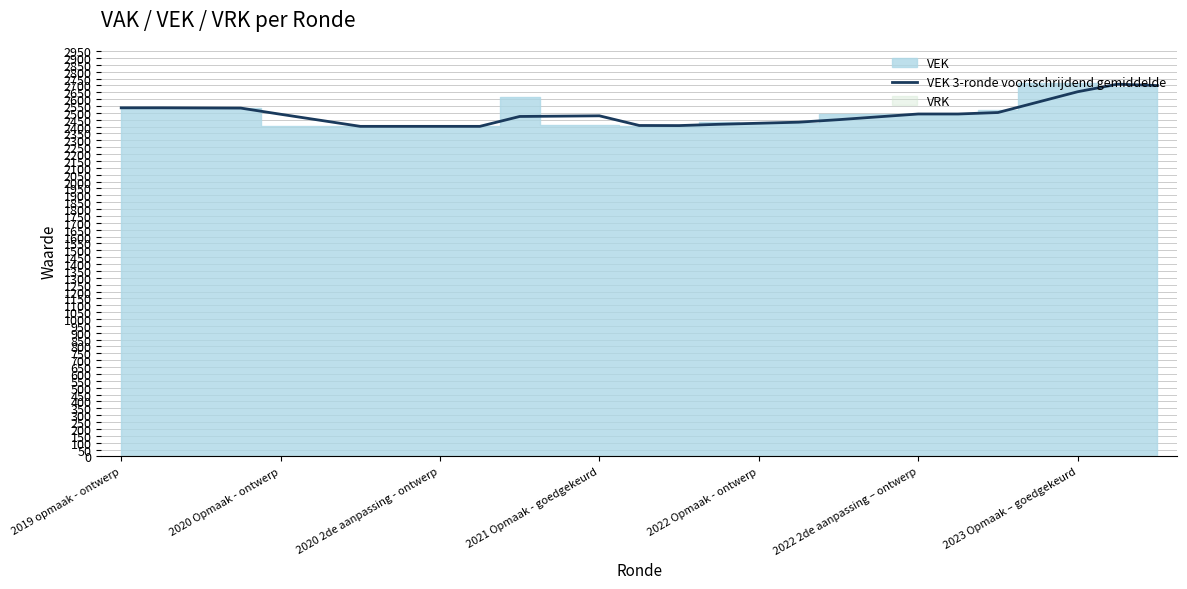

How many points are higher than both their immediate neighbors (excluding endpoints)?

2